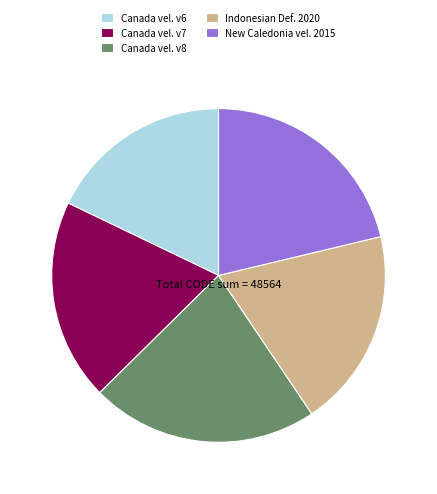

Is there a majority slice in this chart?

No